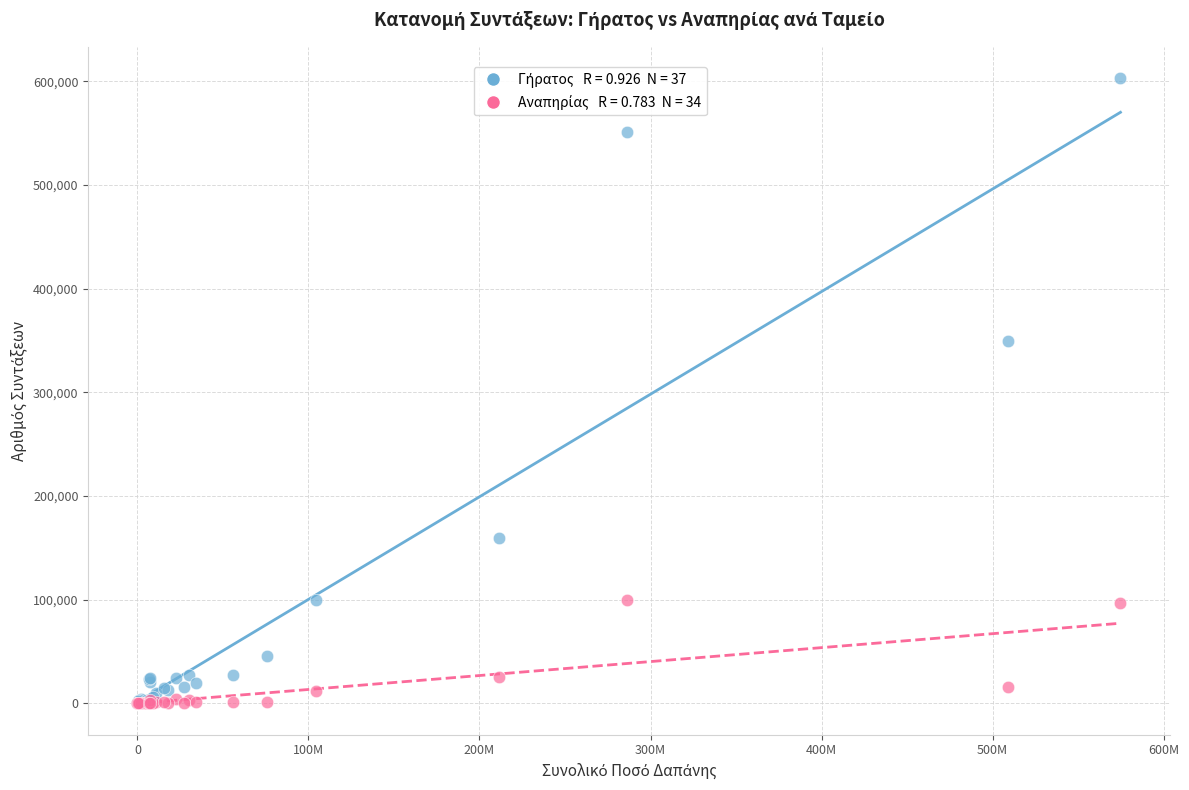

Across all series, what Y value is closest to 301625?

349359